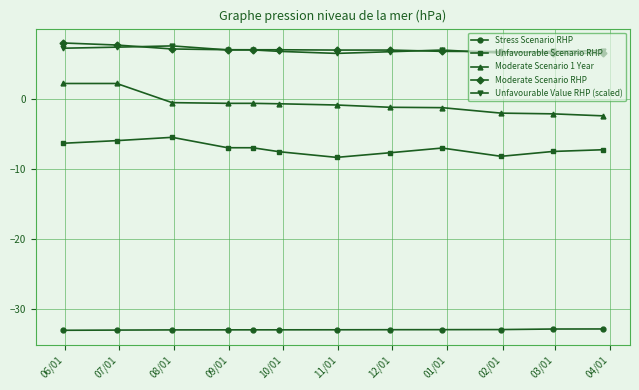

True or false: Unfavourable Scenario RHP and Moderate Scenario RHP cross at least once.

False